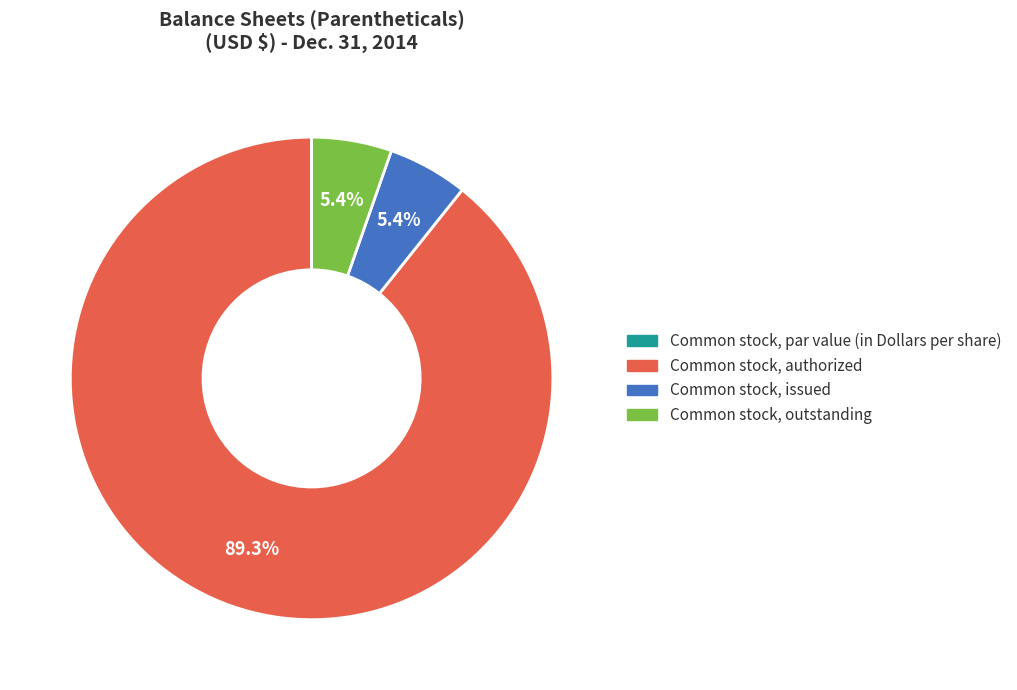

What is the ratio of the value at Common stock, issued to the value at Common stock, outstanding?

1.0